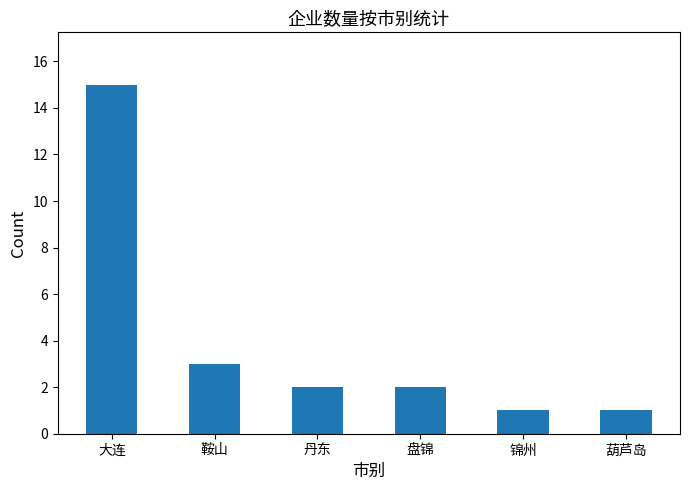

At which label is the value closest to 8?

鞍山